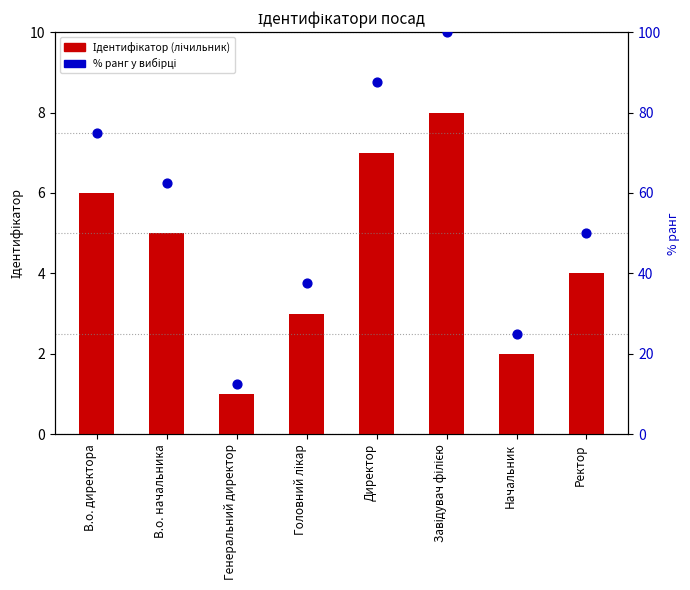

Which series contains the lowest Y value?

Ідентифікатор